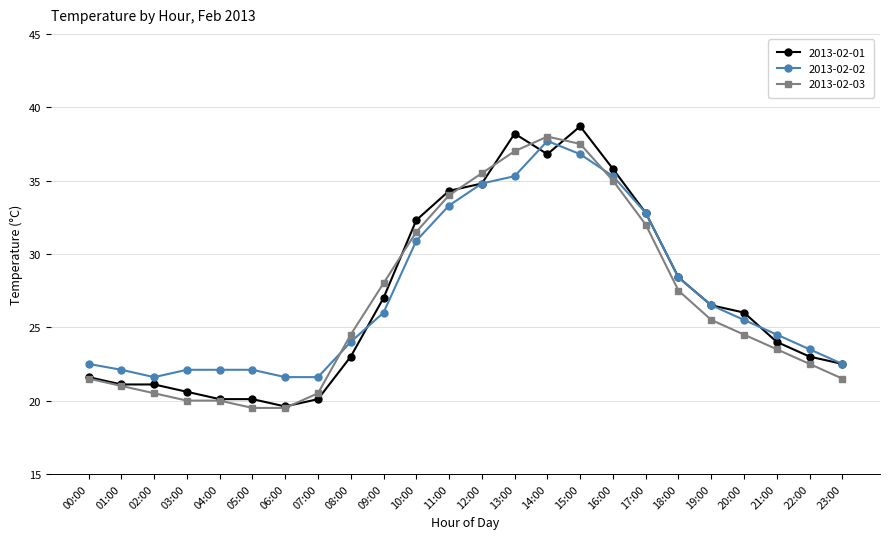

What is the average value of the 2013-02-03 series?

26.7